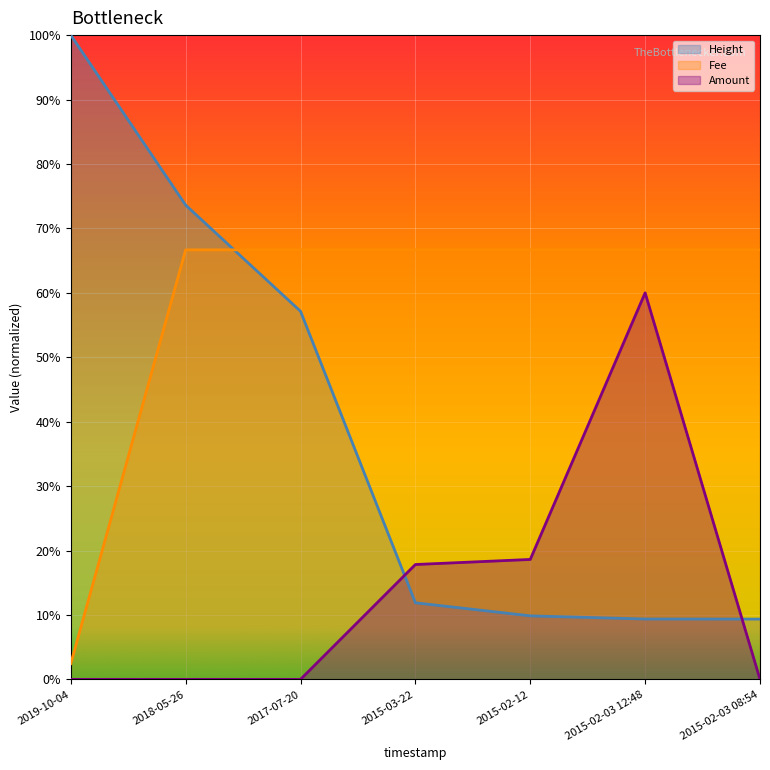

What is the sum of all Fee values?

4.0